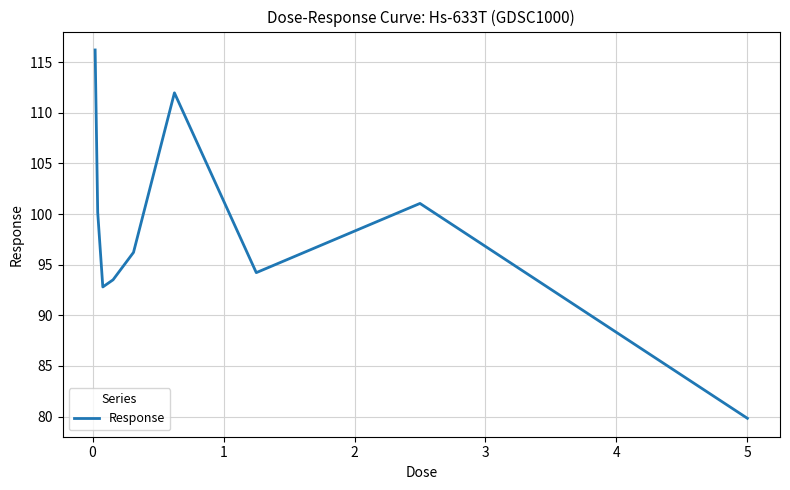

What is the smallest value displayed?

79.8